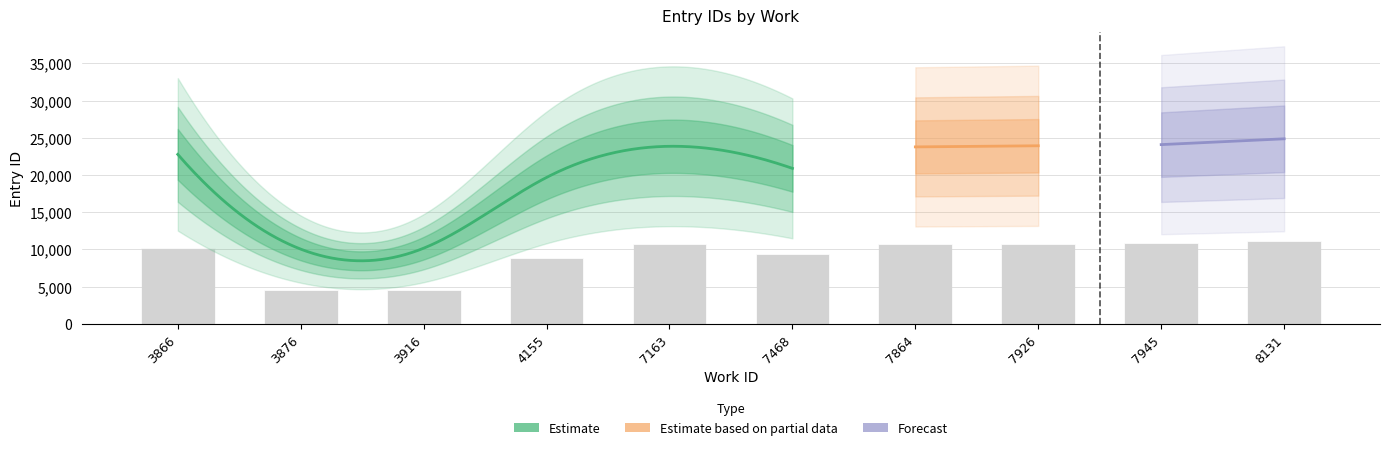

Approximately how many times larger is the value at 7926 compared to 7864?

1.0